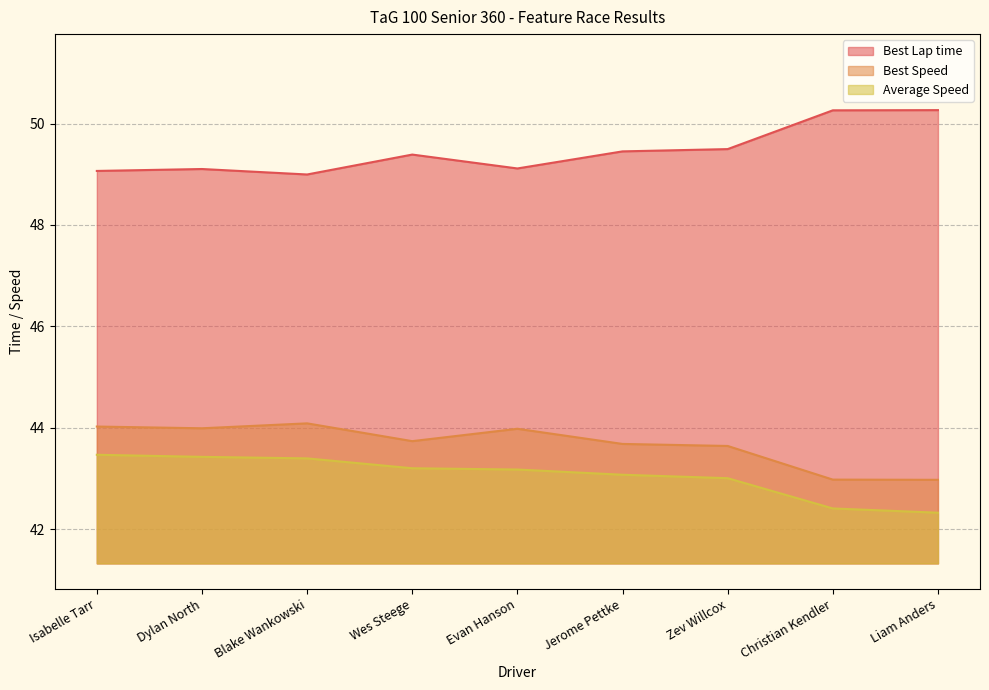

Which has a higher value, Wes Steege or Isabelle Tarr?

Wes Steege